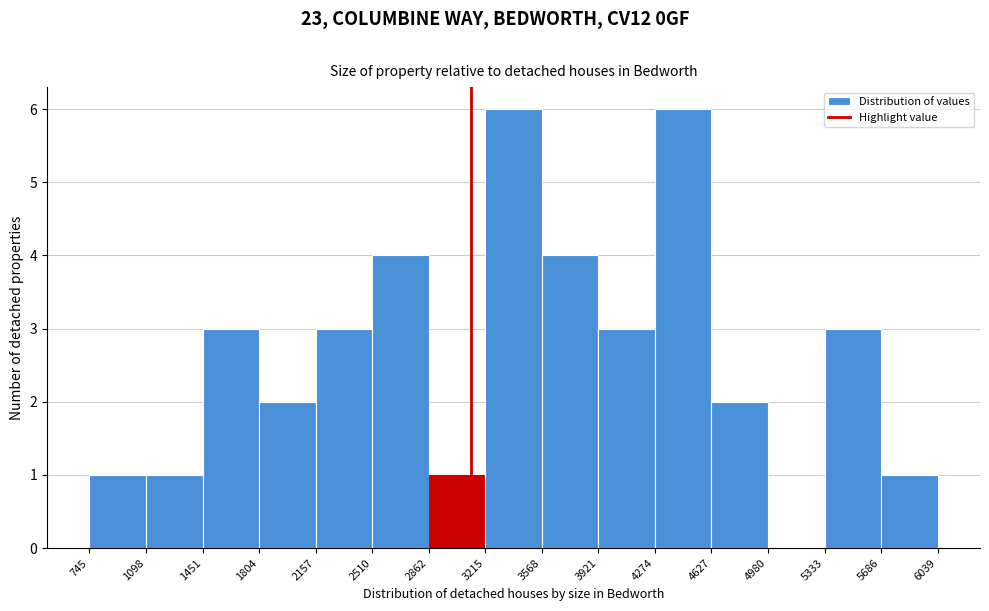

Reading left to right, list every bar in this chart as the range it spans on the x-axis followed by its height. The values are not printed on the chart, so give them approximately, as read against the axis.

745 to 1098: 1
1098 to 1451: 1
1451 to 1804: 3
1804 to 2157: 2
2157 to 2510: 3
2510 to 2862: 4
2862 to 3215: 1
3215 to 3568: 6
3568 to 3921: 4
3921 to 4274: 3
4274 to 4627: 6
4627 to 4980: 2
4980 to 5333: 0
5333 to 5686: 3
5686 to 6039: 1